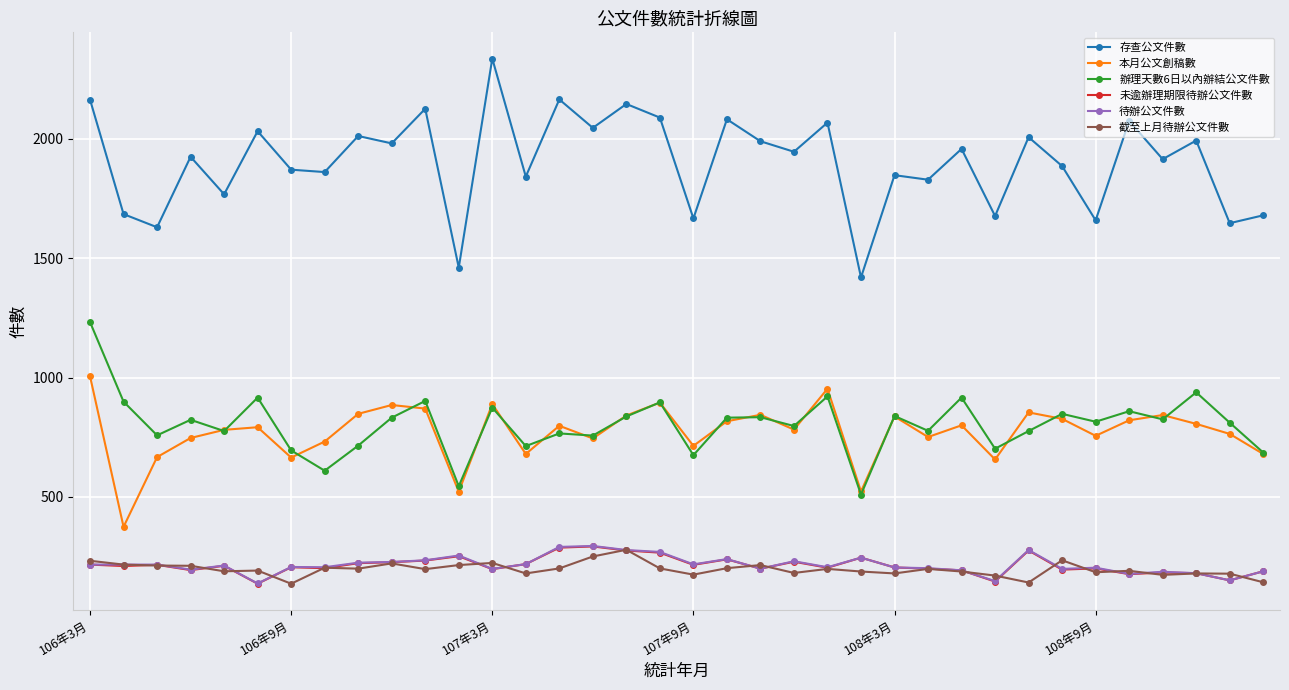

What is the value of the 未逾辦理期限待辦公文件數 point at the 34th from the left?

181